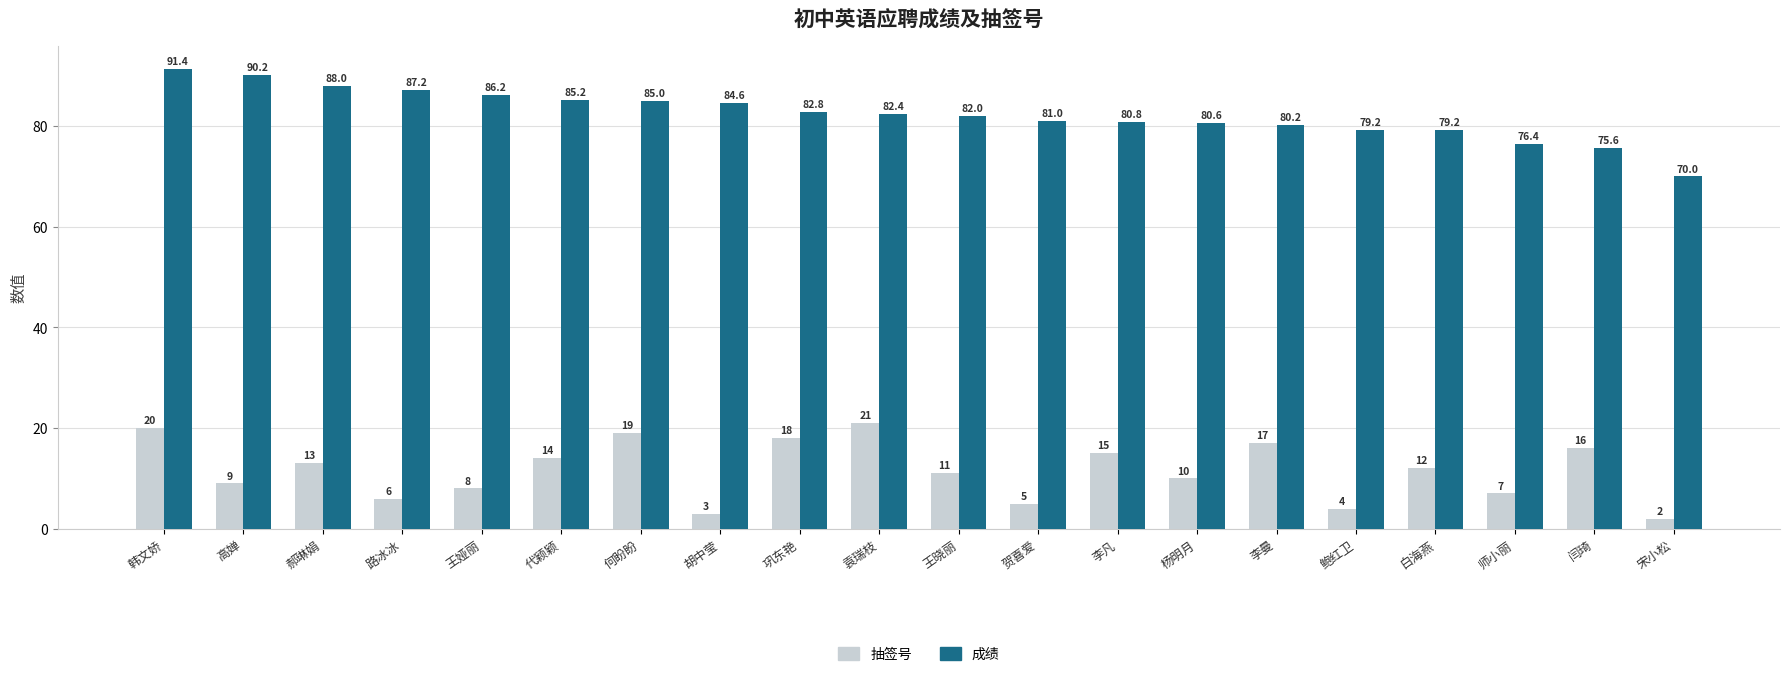

Is it true that 抽签号 equals 15.0 at 李凡?

True